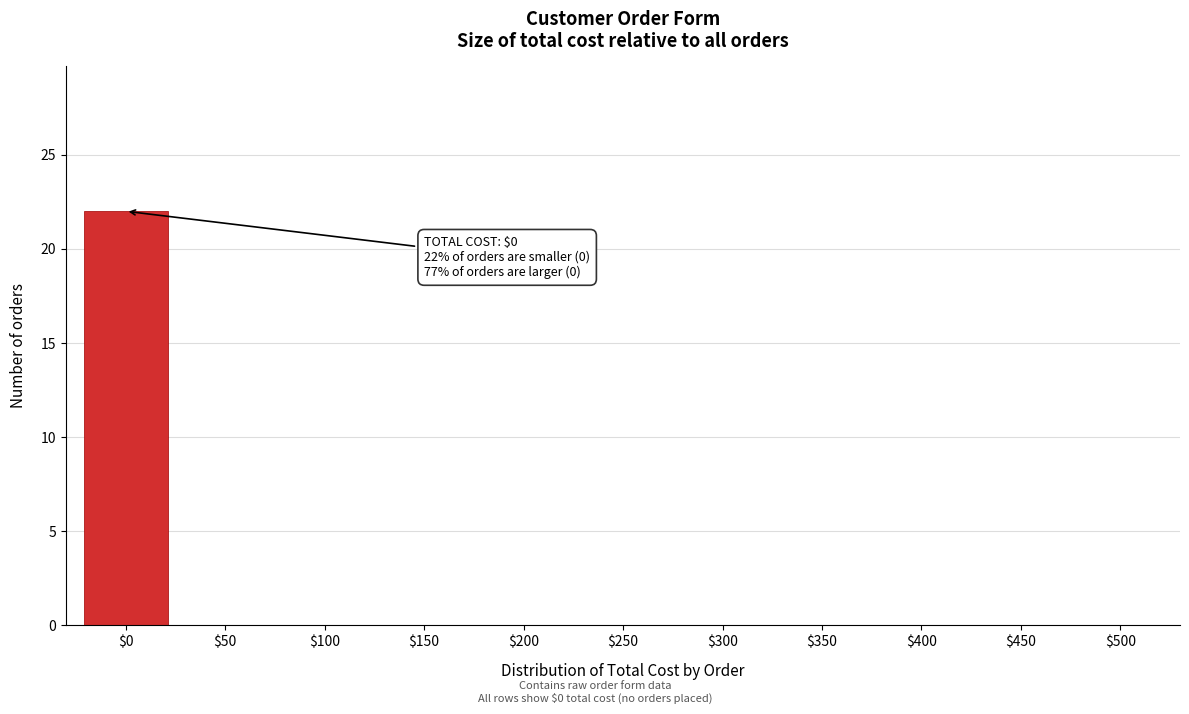

Is it true that the value at $350 is 0?

True